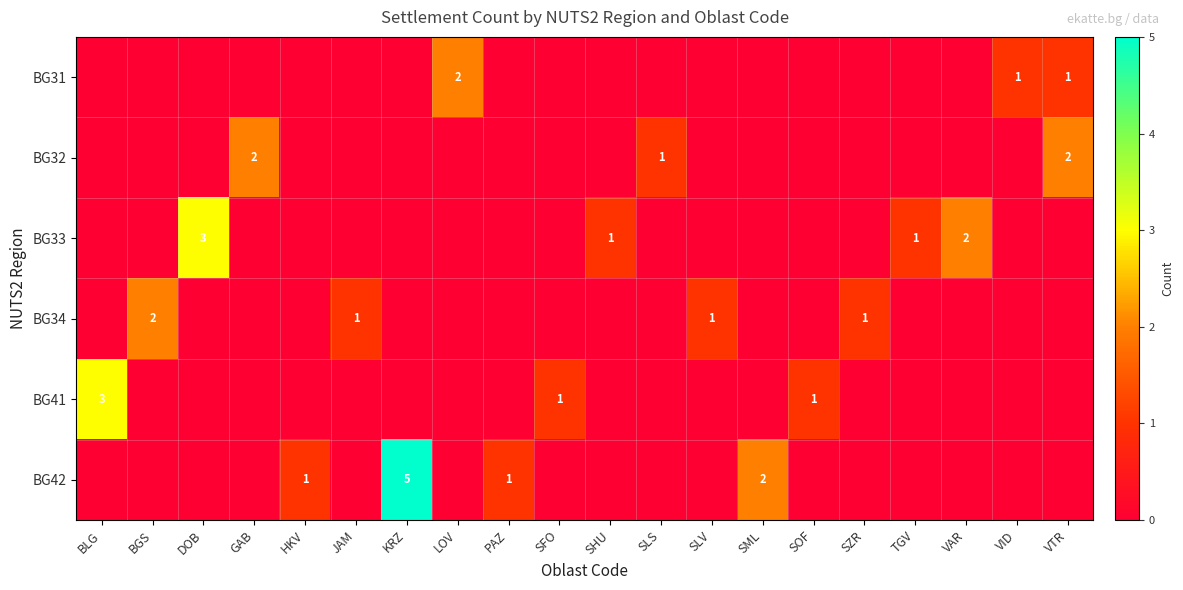

What is the maximum value for BG31?

2